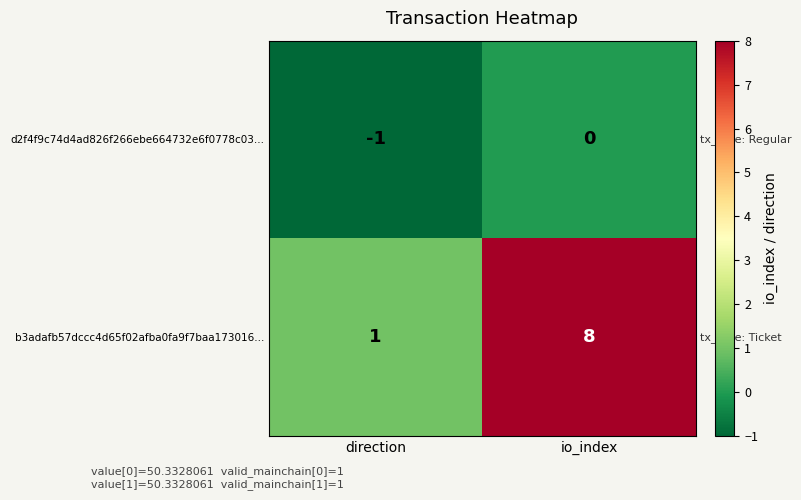

What is the difference between the highest and lowest values at io_index?

8